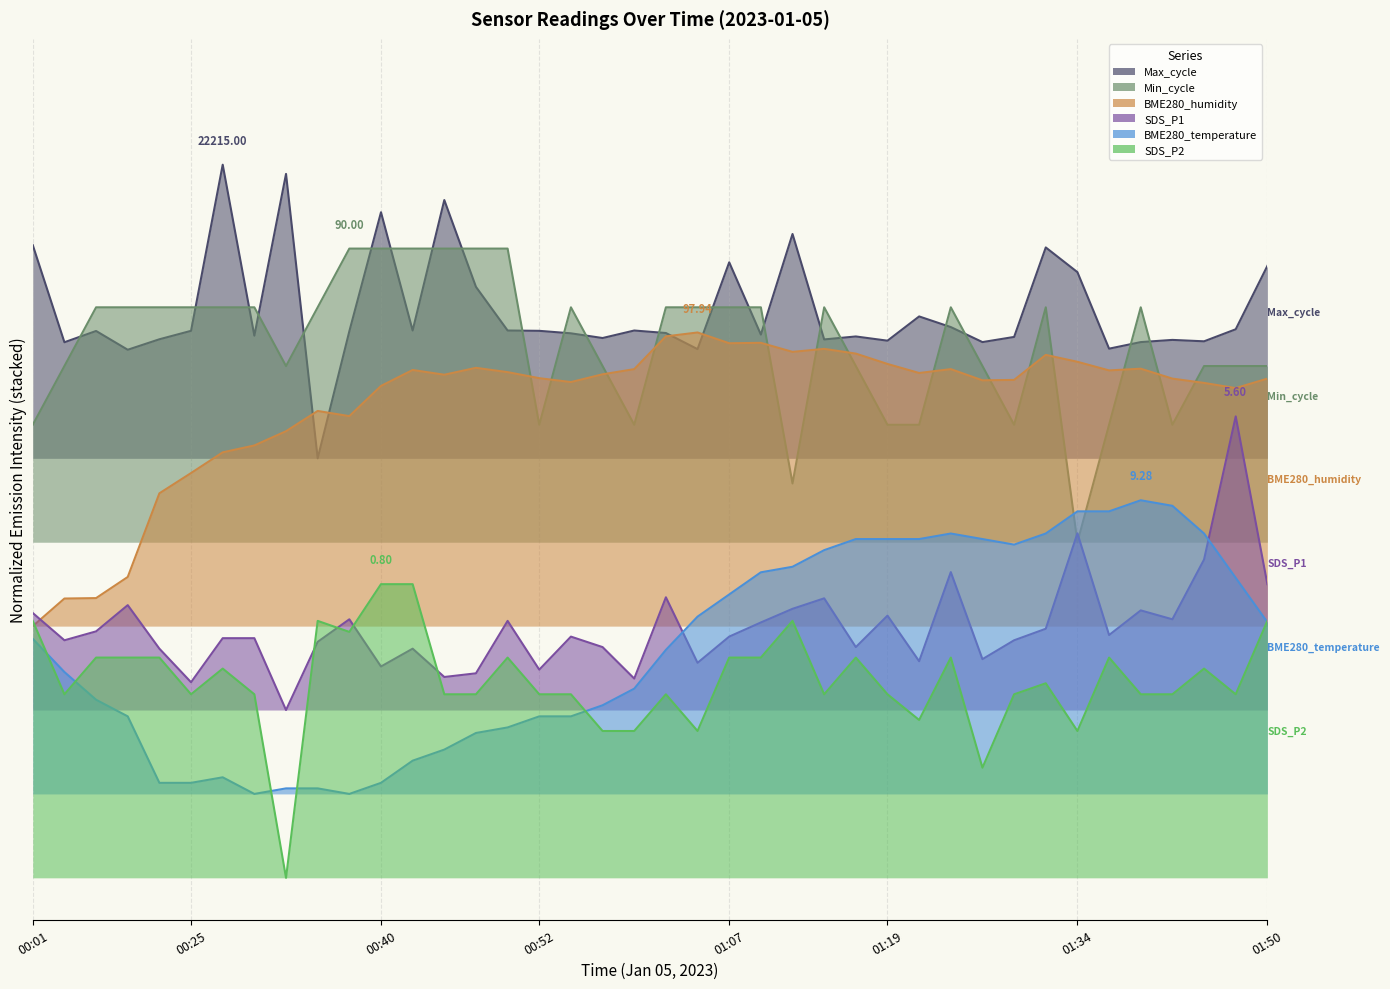

True or false: BME280_temperature and BME280_humidity cross at least once.

False